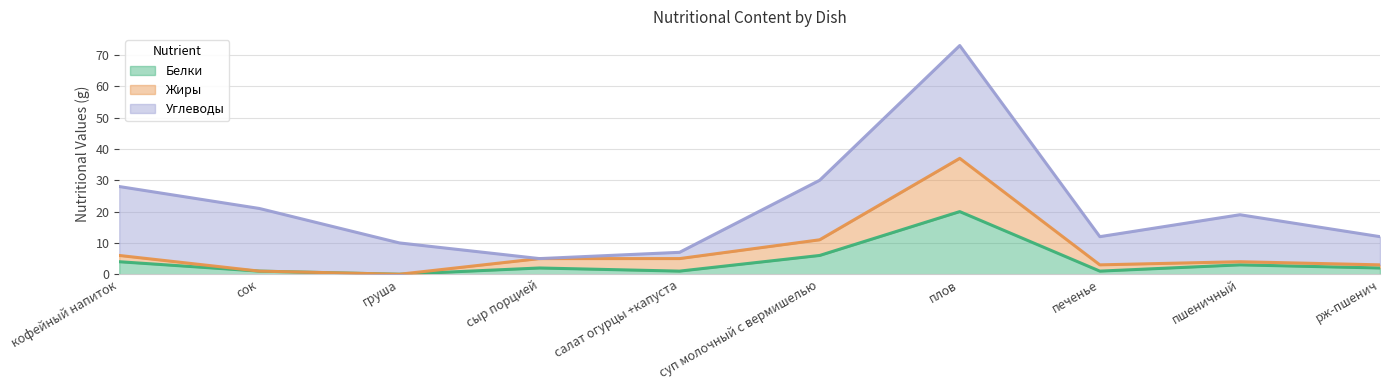

What is the difference between the maximum and second lowest values in the Белки series?

19